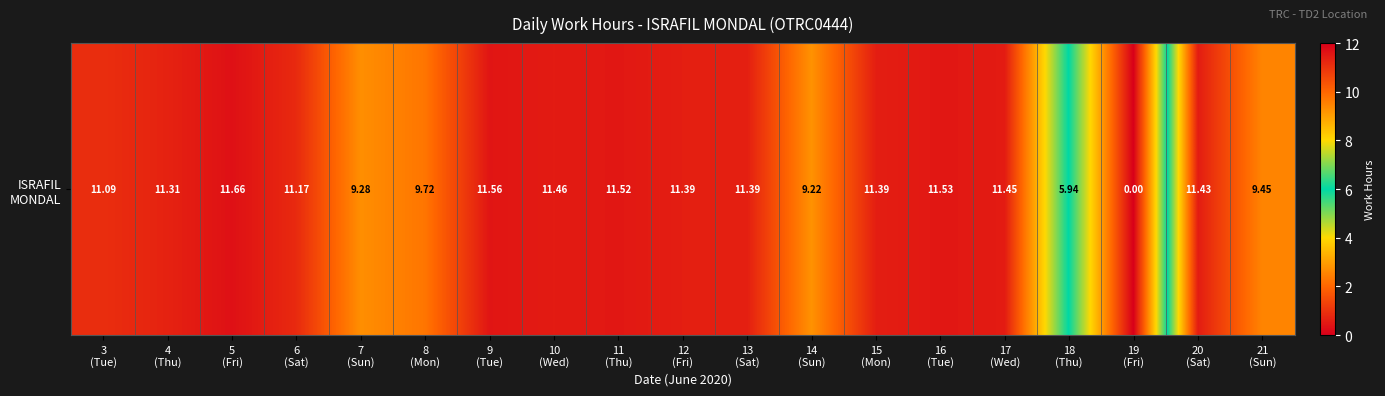

Between 3
(Tue) and 20
(Sat), which is larger?

20
(Sat)